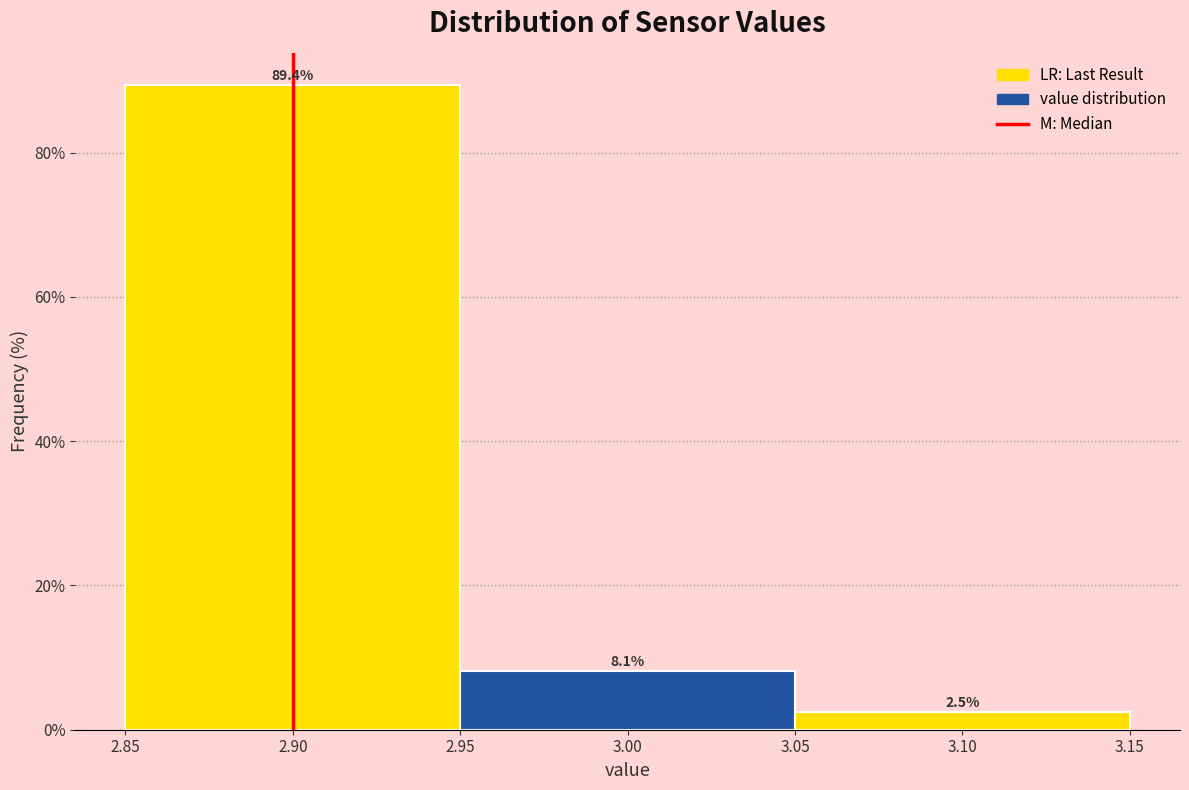

Over which range of the x-axis is the bar tallest?

2.85 to 2.95